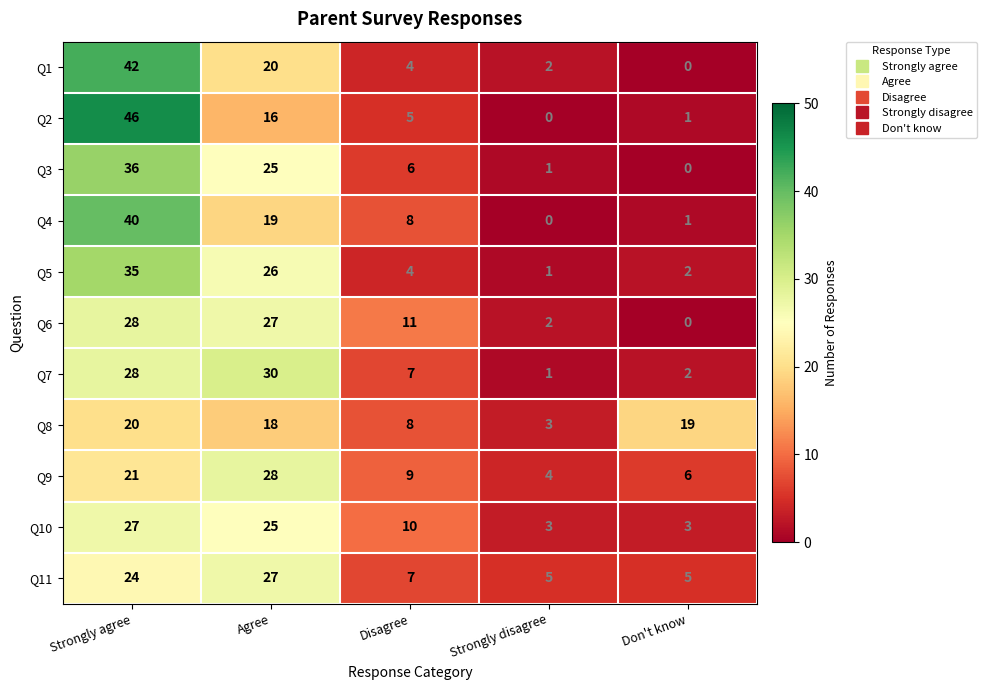

List the labels in order of Q4 value, largest first.

Strongly agree, Agree, Disagree, Don't know, Strongly disagree